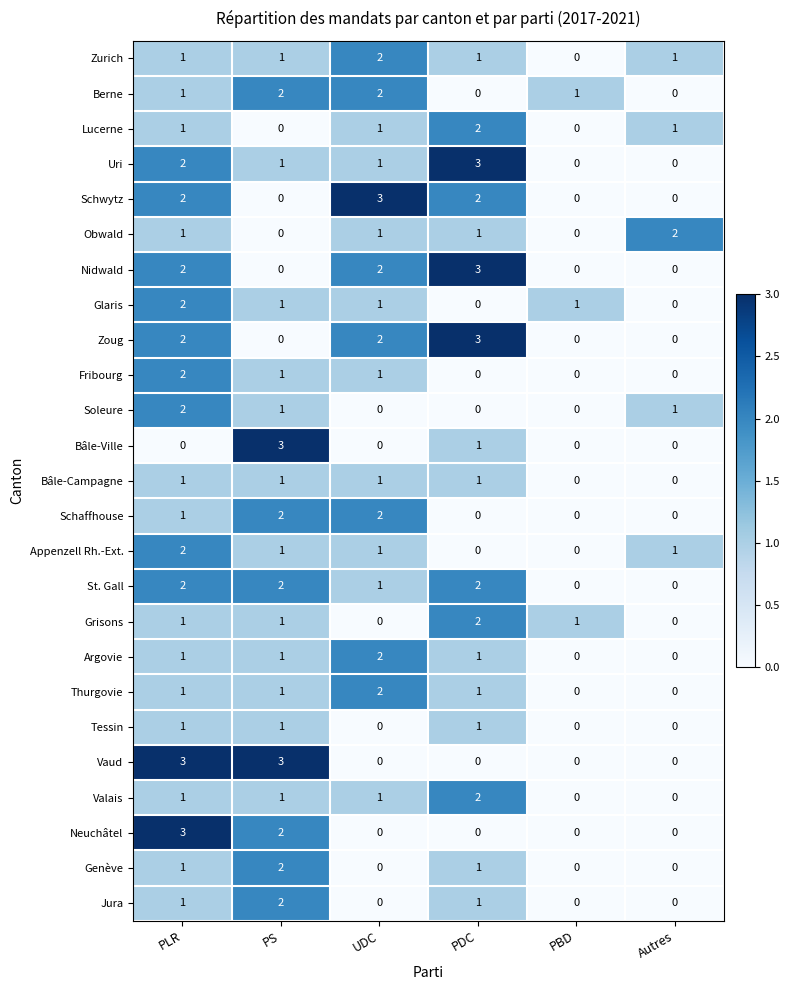

Is it true that Uri equals -2 at PBD?

False